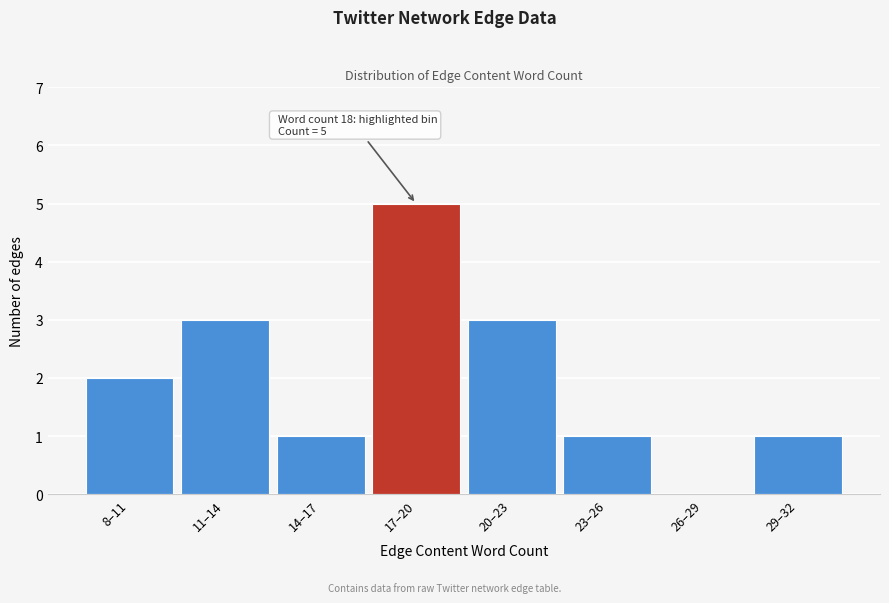

Reading left to right, what are all the values shown in this chart?

8–11=2	11–14=3	14–17=1	17–20=5	20–23=3	23–26=1	26–29=0	29–32=1